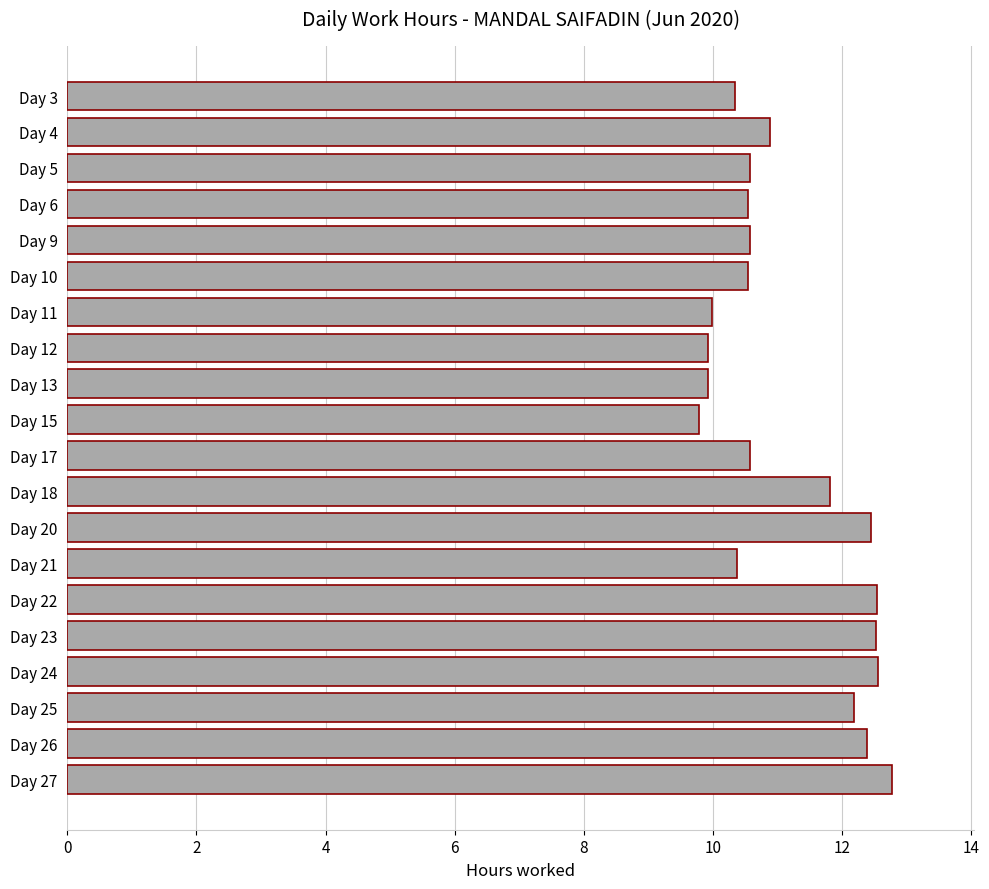

What is the value of the 6th bar from the top?

10.6